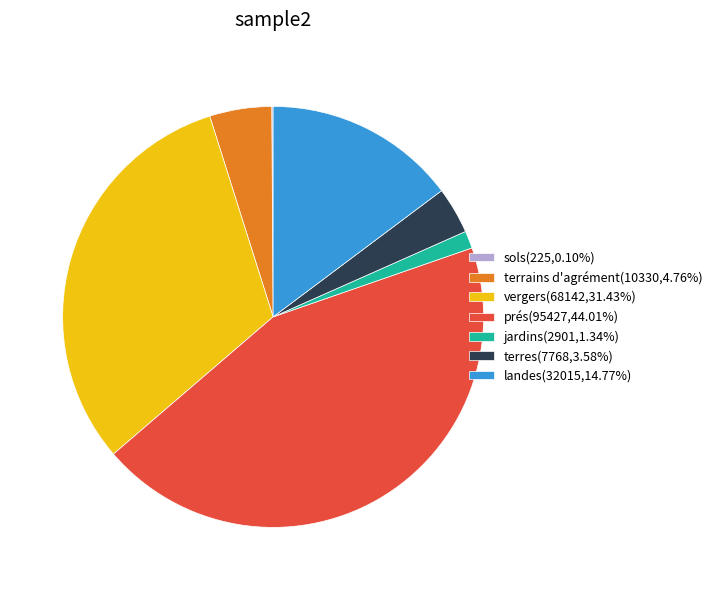

Does vergers represent more than half of the total?

No